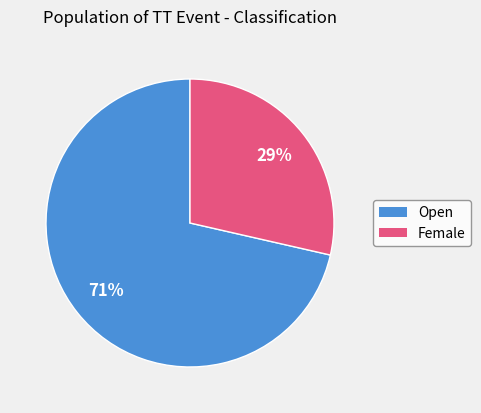

Is there a majority slice in this chart?

Yes